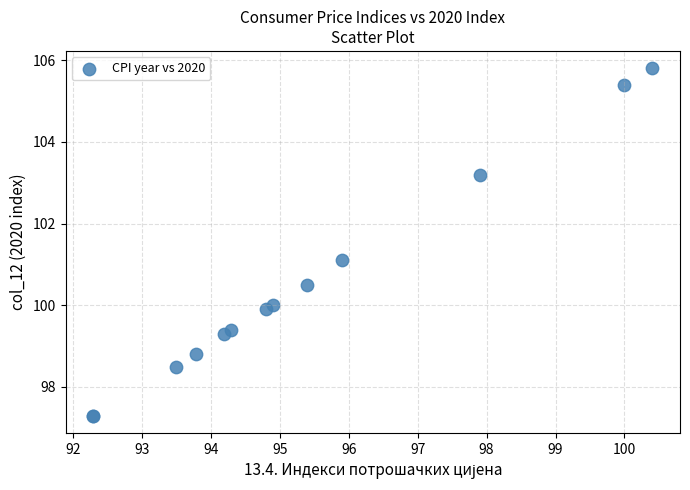

What Y value in the scatter plot is closest to 101?

101.1